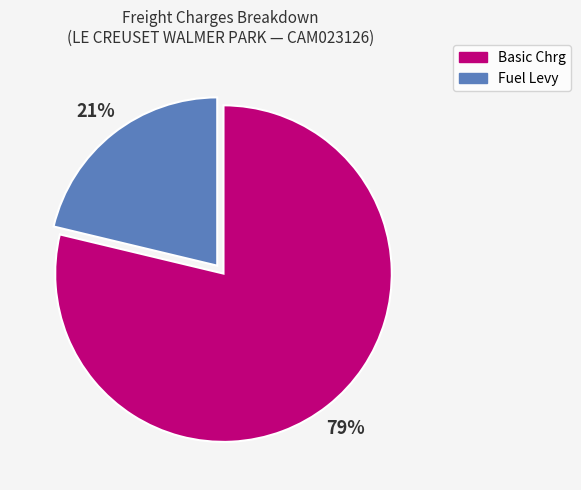

Rank the categories by value from lowest to highest.

Fuel Levy, Basic Chrg